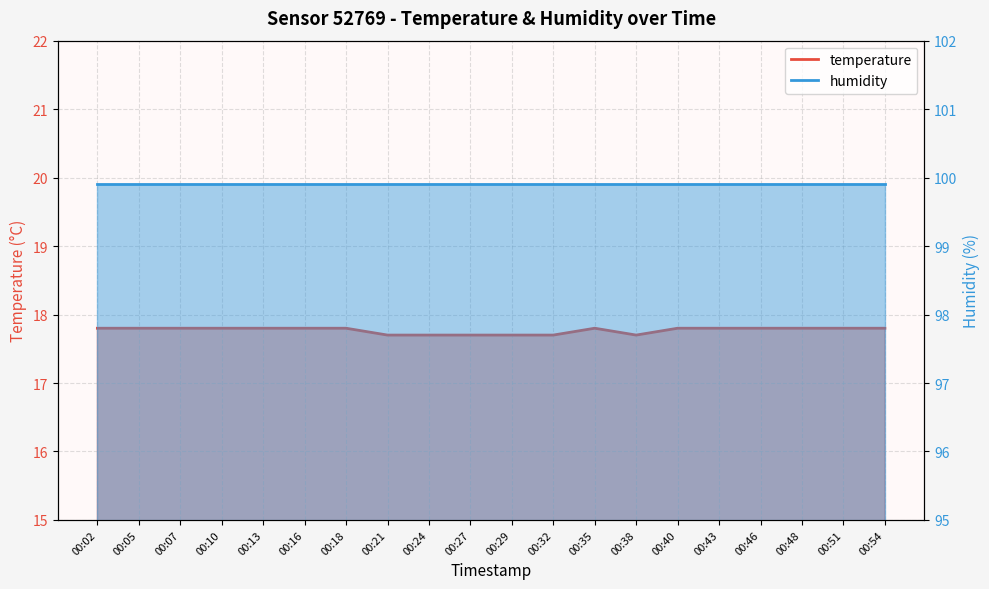

The value at 00:35 is 17.8. True or false?

True